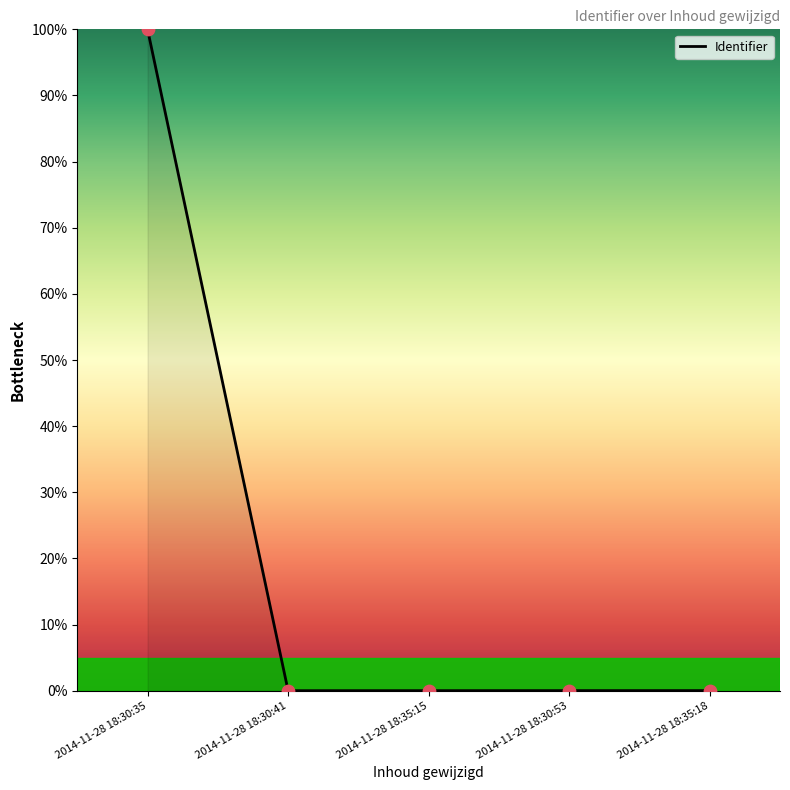

Which has a higher value, 2014-11-28 18:30:35 or 2014-11-28 18:30:53?

2014-11-28 18:30:35